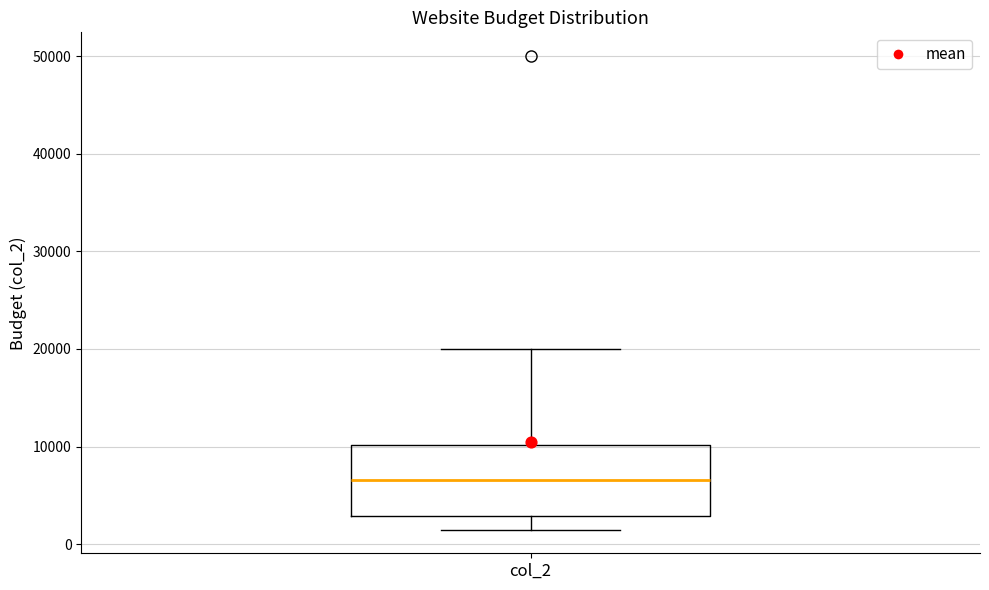

Transcribe this box plot: give where the median line is, the range the box spans, and where the two whiskers end, as read against the y-axis. The values are not printed on the chart, so give them approximately, as read against the axis.

median 7000, box 3000 to 10000, whiskers 2000 to 20000